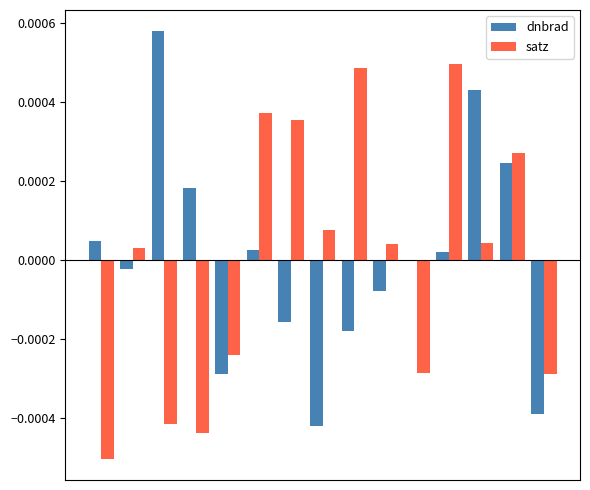

What are all the series names shown in the legend?

dnbrad, satz